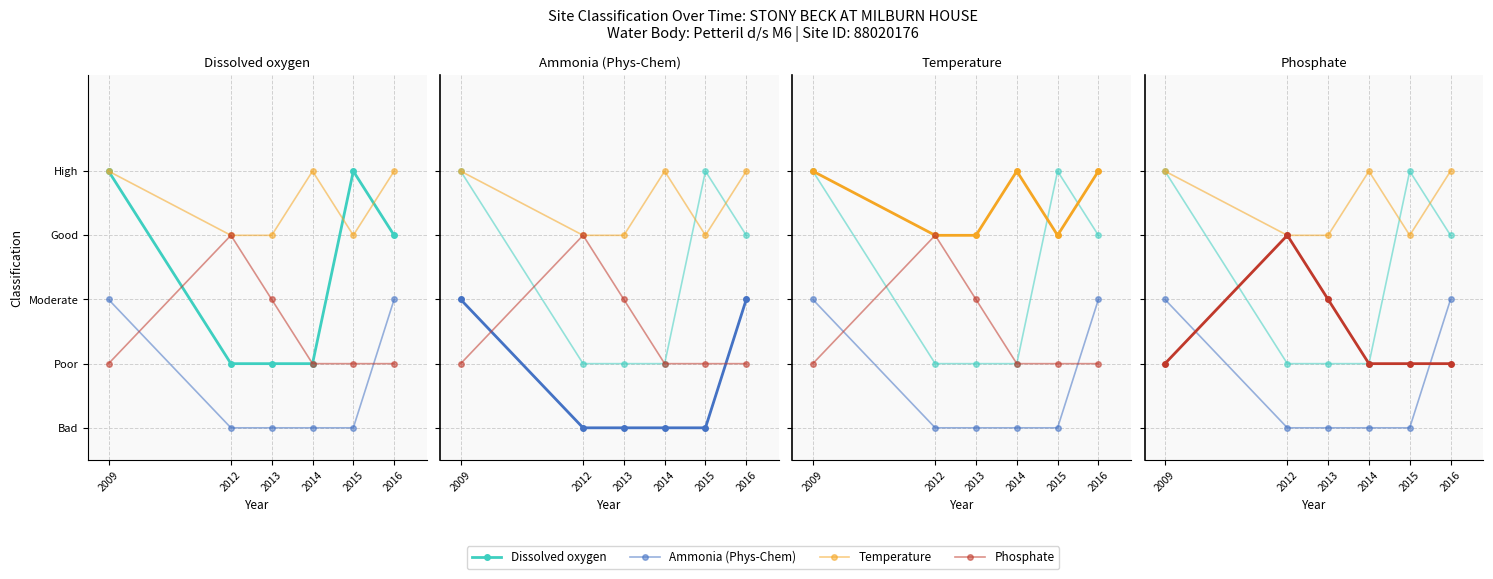

What is the sum of all Dissolved oxygen values?

20